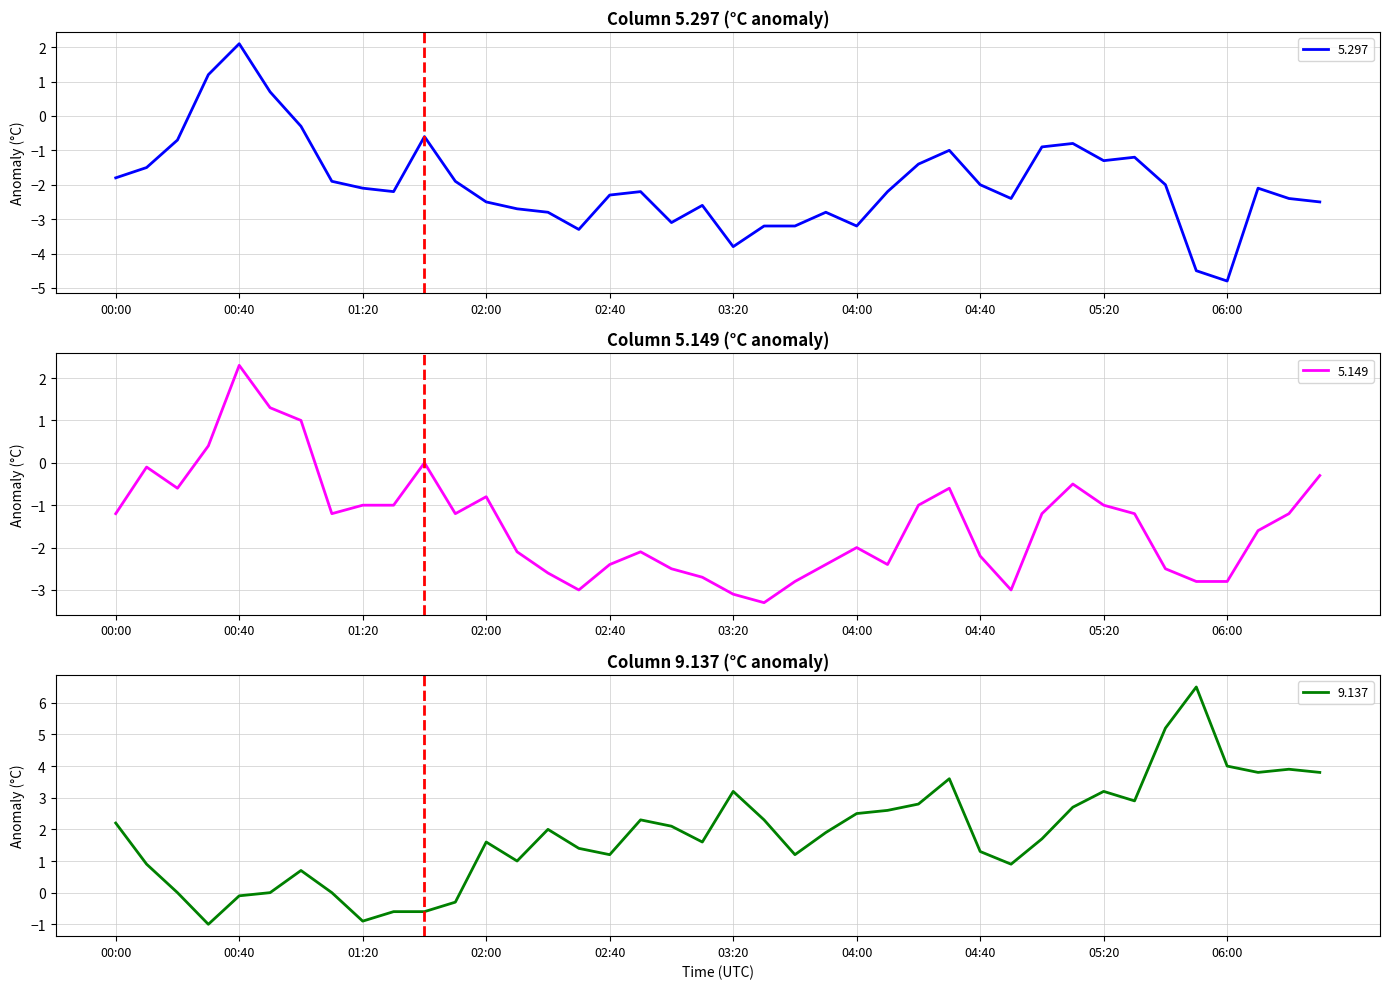

Count the number of categories in the chart.

40